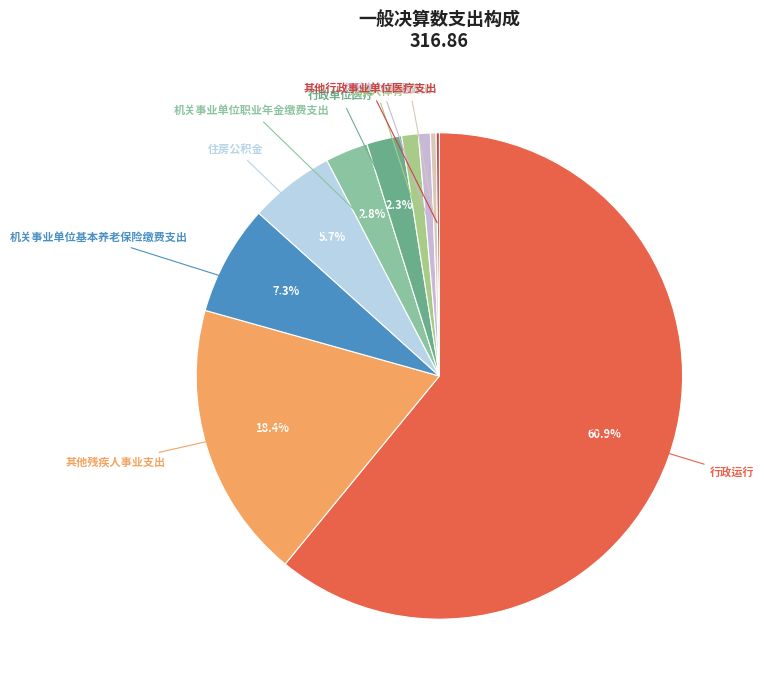

What percentage is the 行政单位离退休 slice, to the nearest percent?

1%